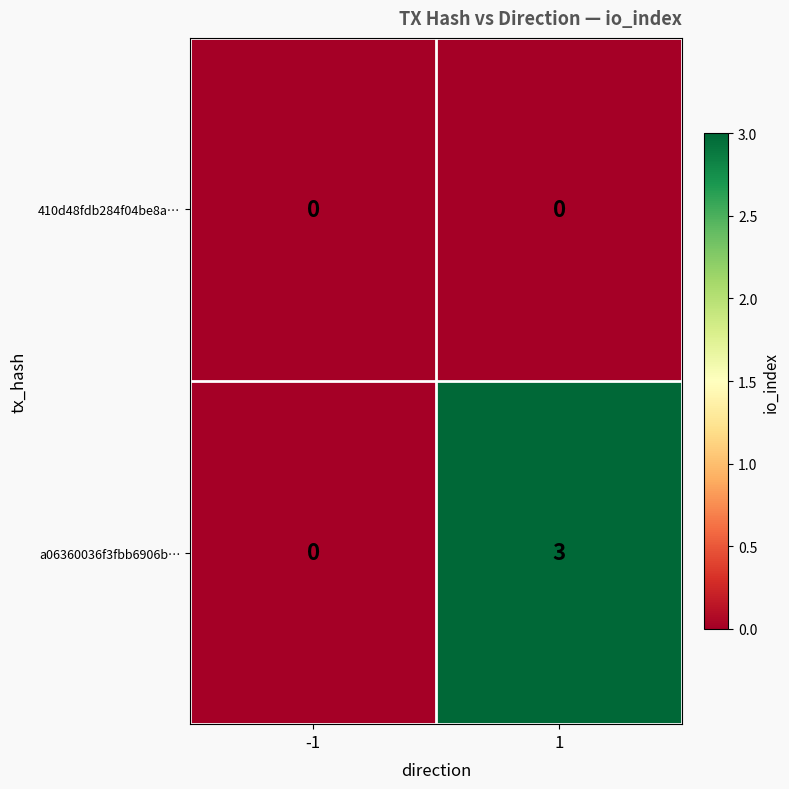

The value of a06360036f3fbb6906b… at -1 is 0. True or false?

True